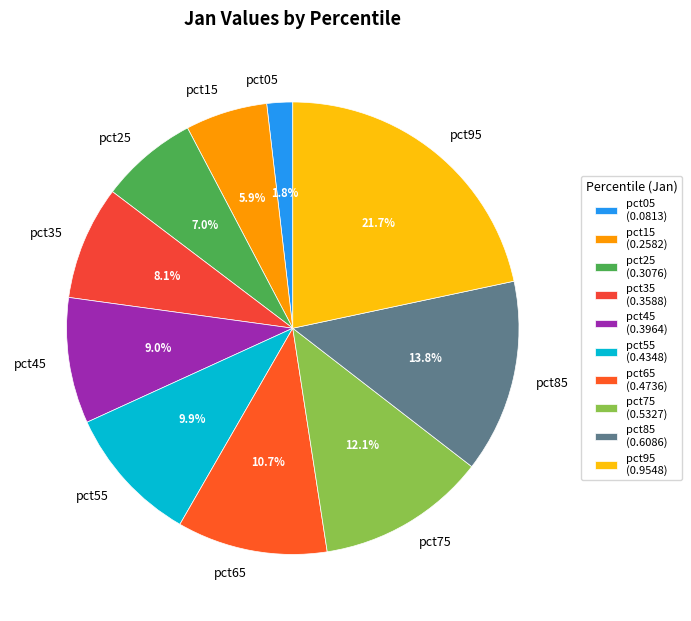

To the nearest percent, what percentage of the pie is pct65?

11%